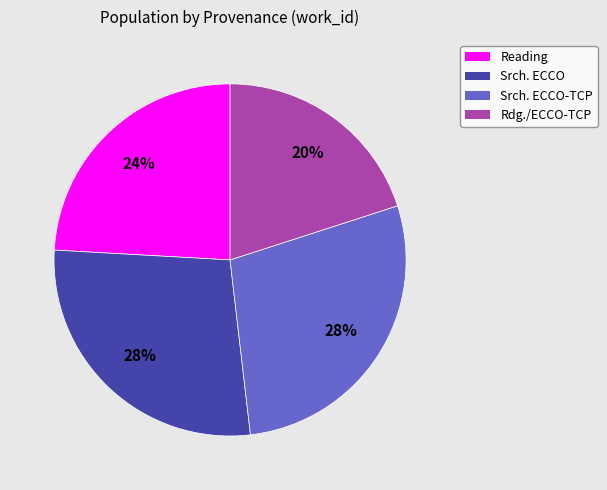

Is it true that Reading is 24% of the pie?

True